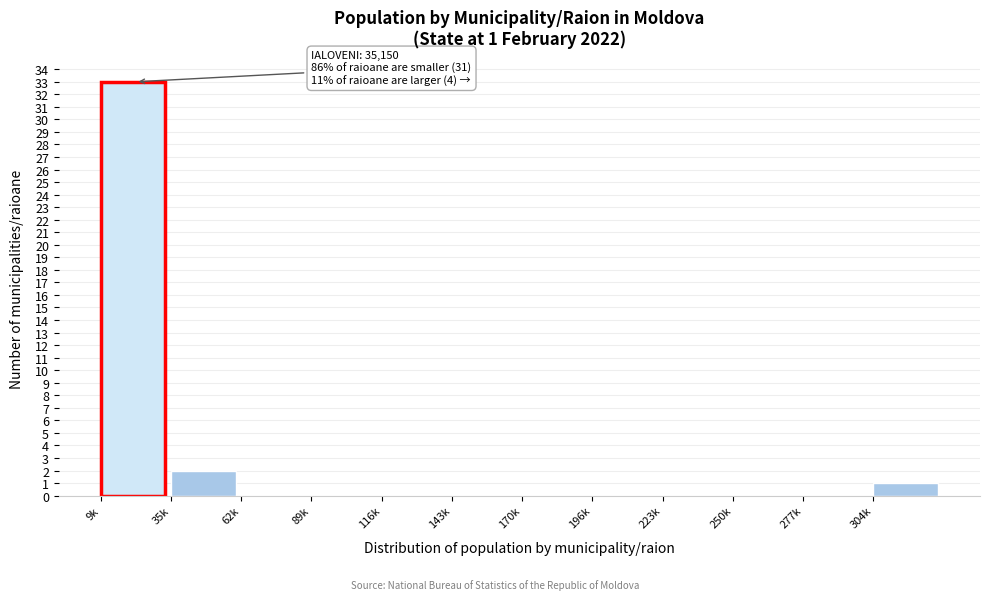

Reading left to right, list all the values displayed in this chart.

9k=33	35k=2	62k=0	89k=0	116k=0	143k=0	170k=0	196k=0	223k=0	250k=0	277k=0	304k=1